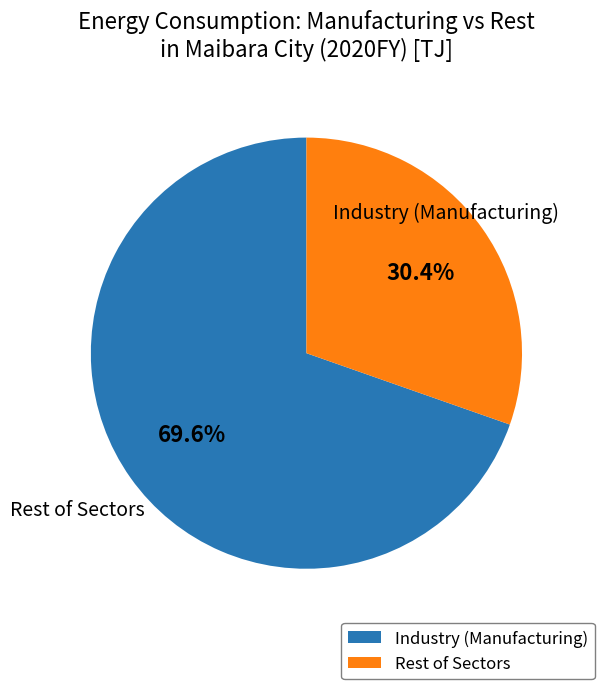

How many segments does this pie chart have?

2